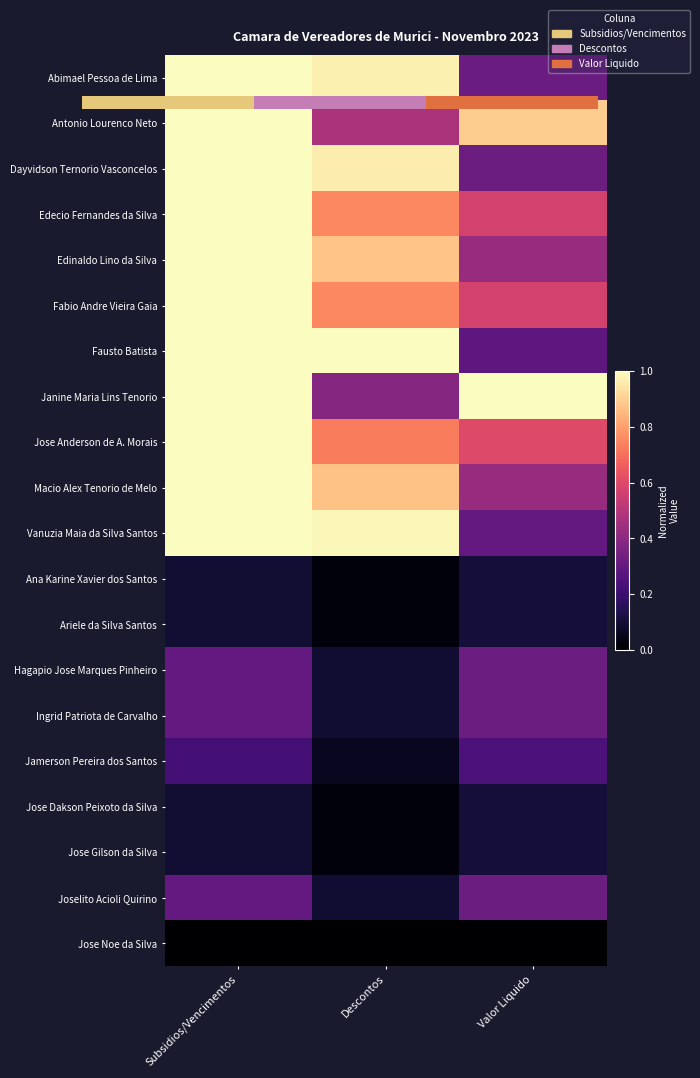

Read the Janine Maria Lins Tenorio value at Descontos.

0.4